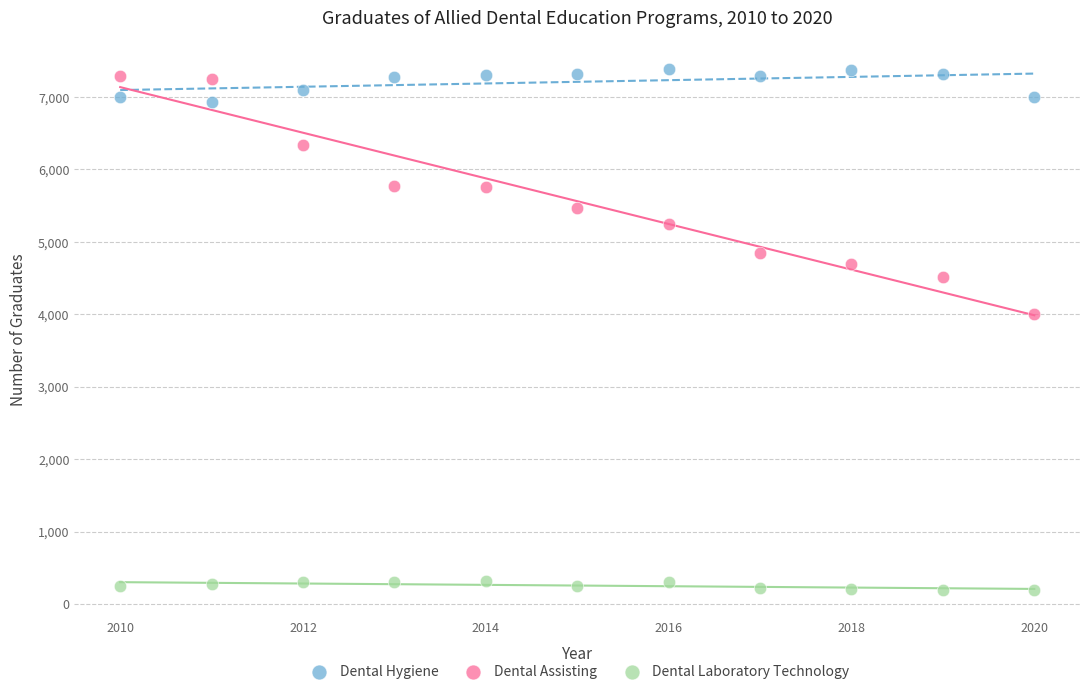

What is the X range (max minus min) for the scatter plot?

10